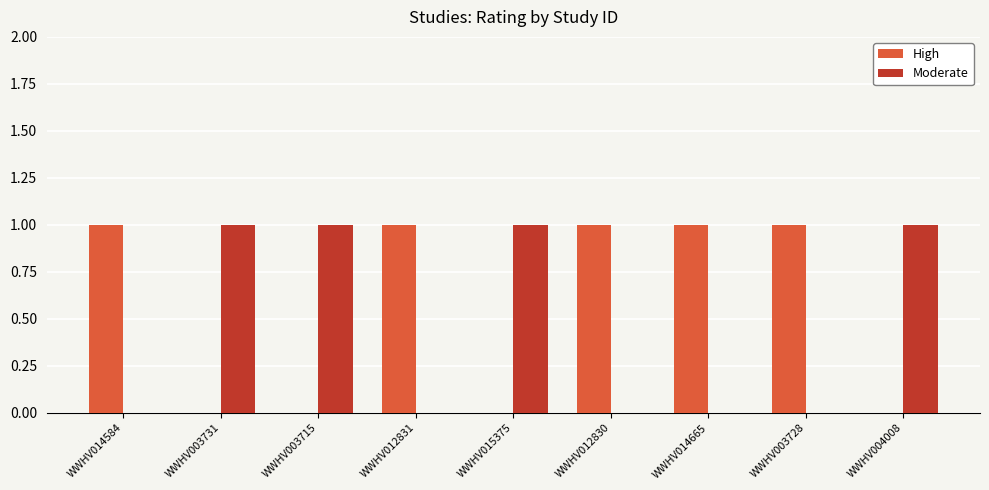

What is the total value across all series at WWHV012831?

1